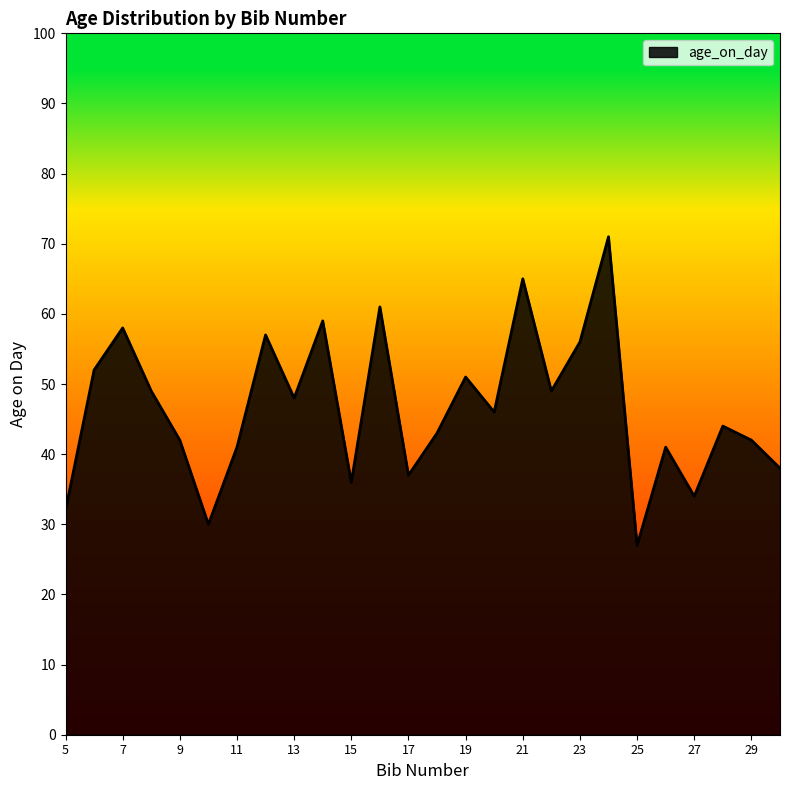

What is the difference between the maximum and minimum values?

44